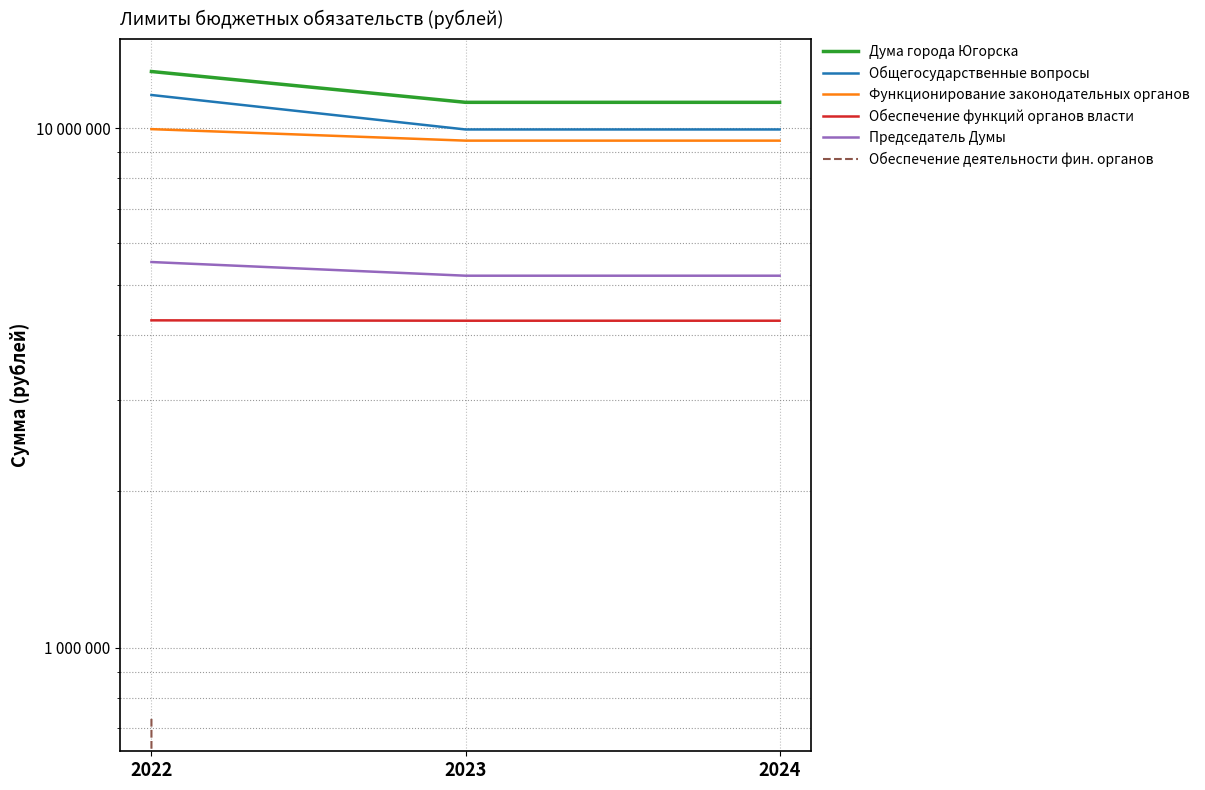

What is the difference between the highest and lowest values at 2022?

12120053.8